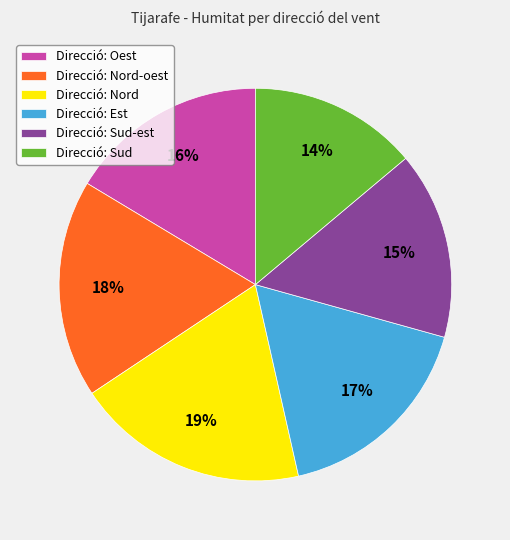

Do Direcció: Est and Direcció: Sud-est together represent more than half of the pie?

No